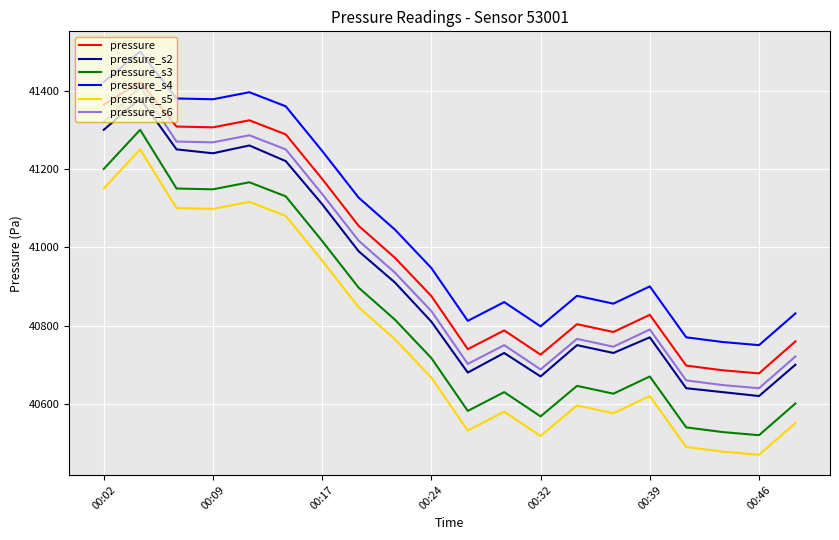

What is the maximum value for pressure?

41422.0